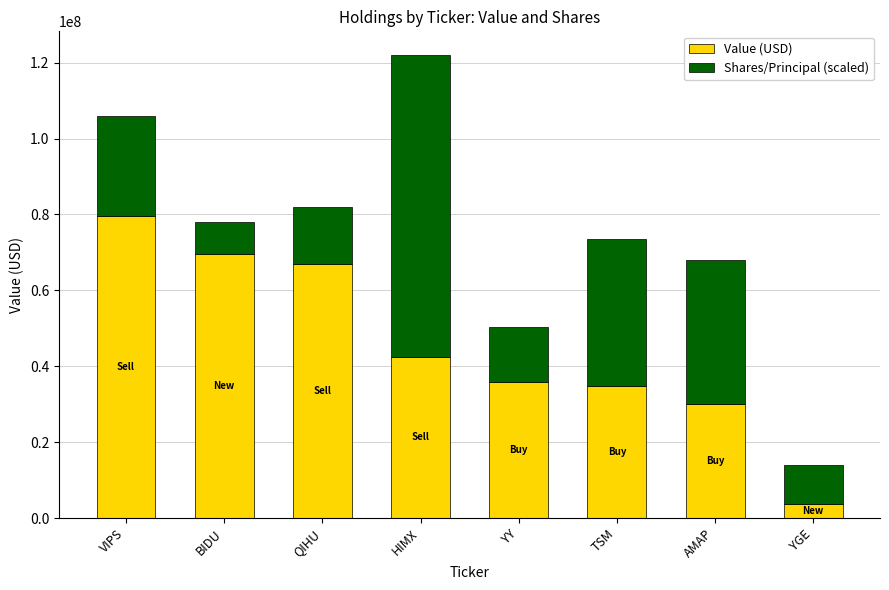

Reading left to right, what are the values for Value (USD)?

VIPS=79711000.0	BIDU=69547000.0	QIHU=66835000.0	HIMX=42442000.0	YY=35974000.0	TSM=34851000.0	AMAP=30122000.0	YGE=3791000.0